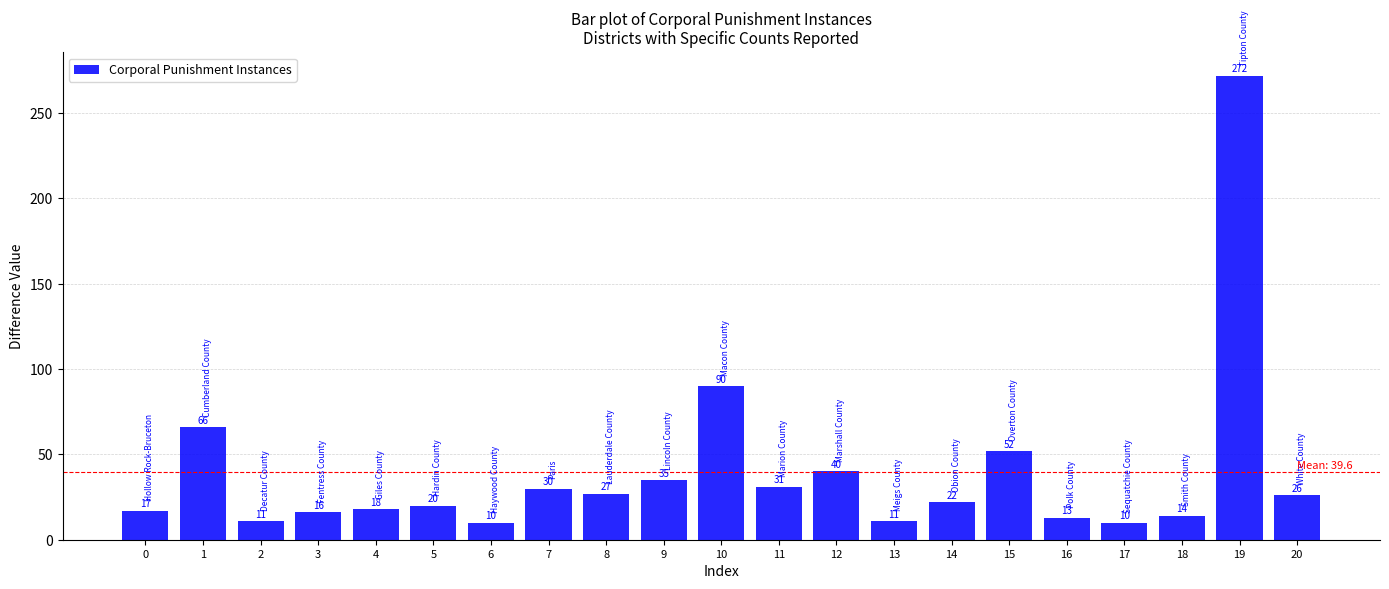

Reading left to right, transcribe all the data shown in this chart.

17	66	11	16	18	20	10	30	27	35	90	31	40	11	22	52	13	10	14	272	26